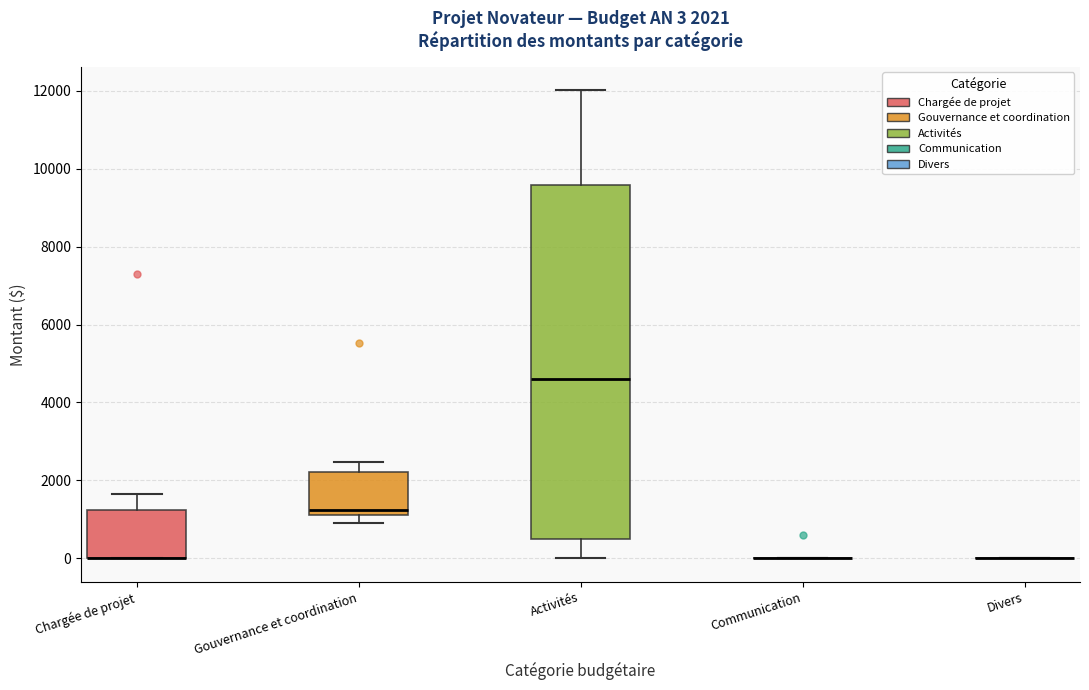

Which box is the tallest, from its lower edge to its upper edge?

Activités